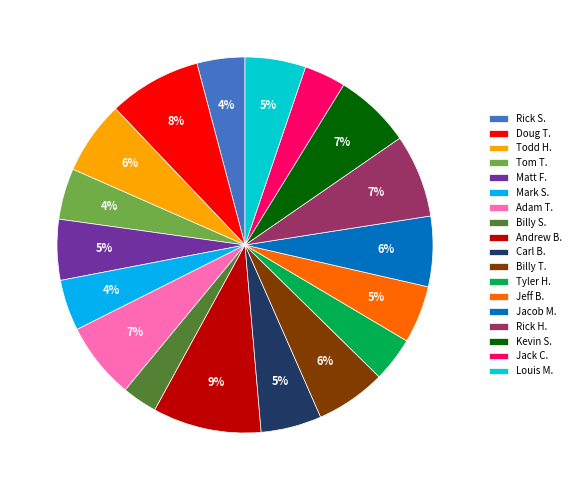

How many segments does this pie chart have?

18